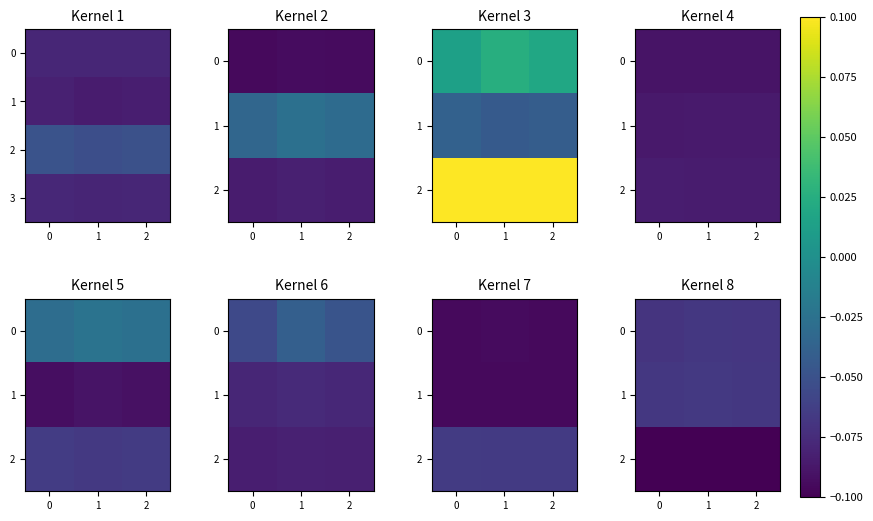

Is it true that 2 equals -0.0 at 2?

False